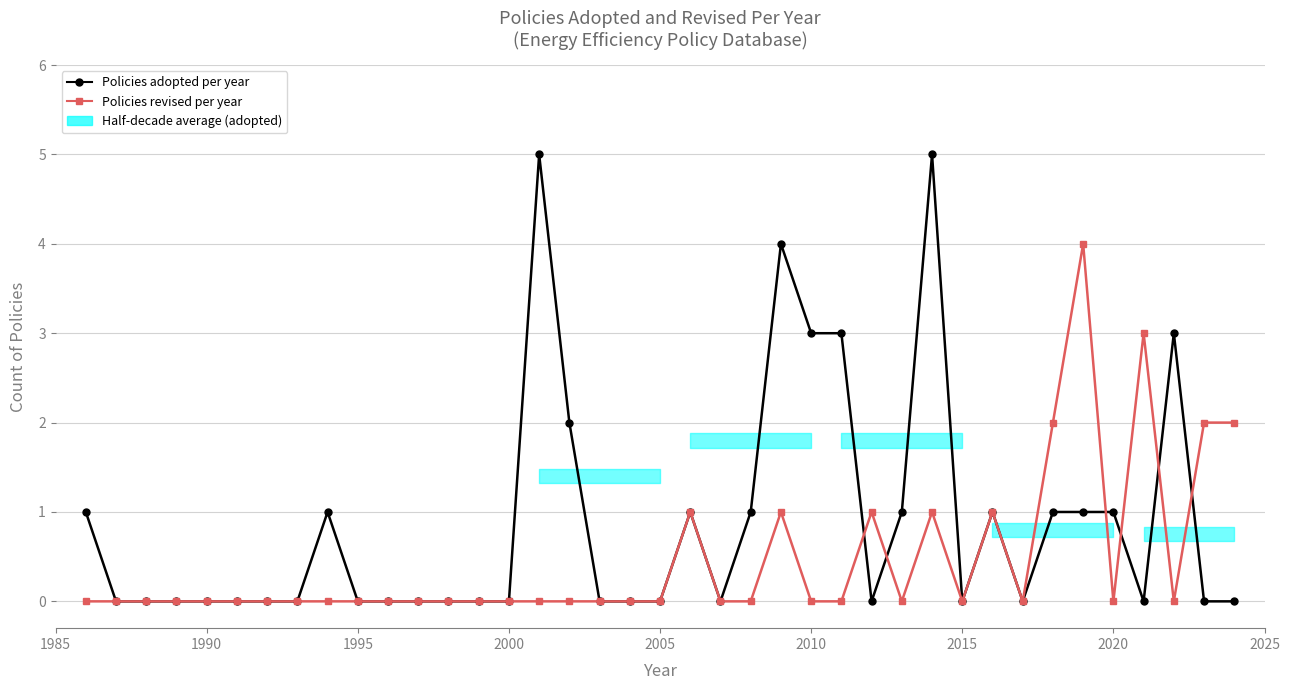

The Policies adopted per year series shows 6 at 23. True or false?

False